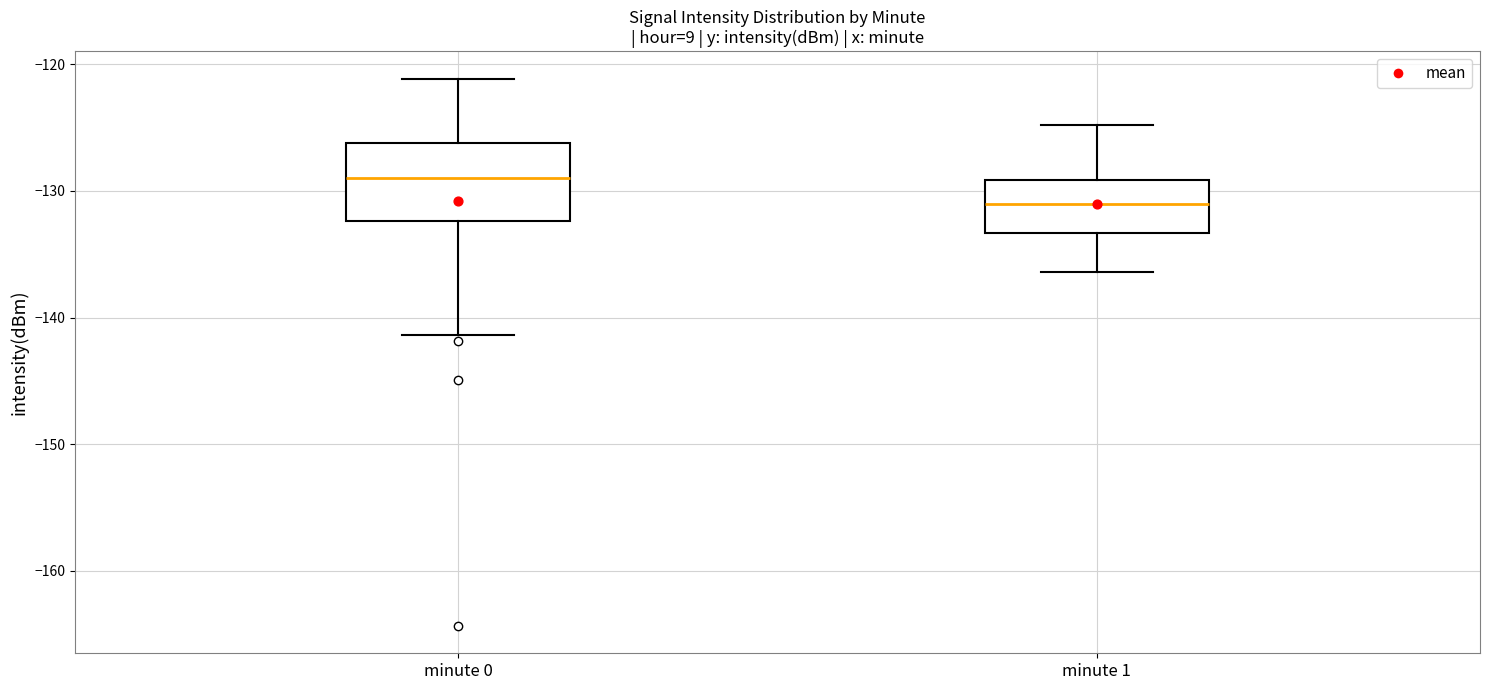

Which box has the lowest median line?

minute 1